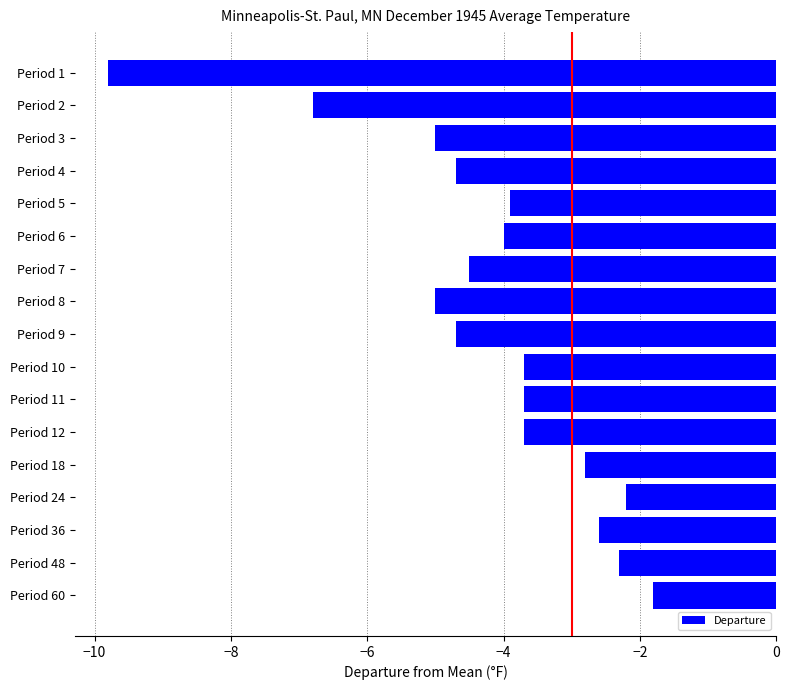

What is the change in value from Period 6 to Period 18?

+1.2